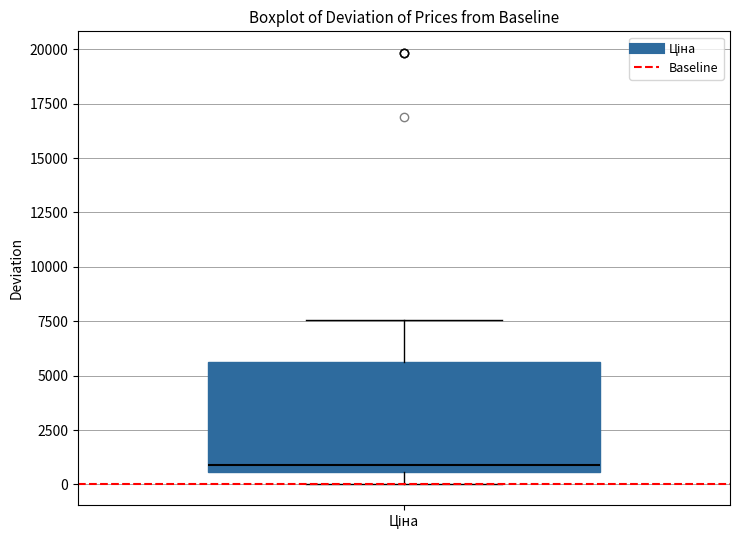

Read this box plot against the y-axis: the position of the median line, the range covered by the box, and the ends of both whiskers. The values are not printed on the chart, so give them approximately, as read against the axis.

median 1000, box 500 to 5500, whiskers 0 to 7500